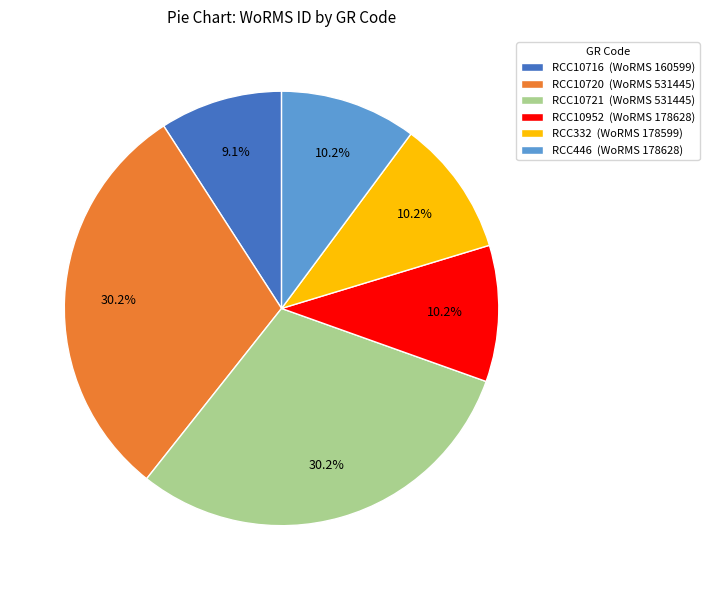

What is the ratio of the value at RCC10721 (WoRMS 531445) to the value at RCC332 (WoRMS 178599)?

3.0